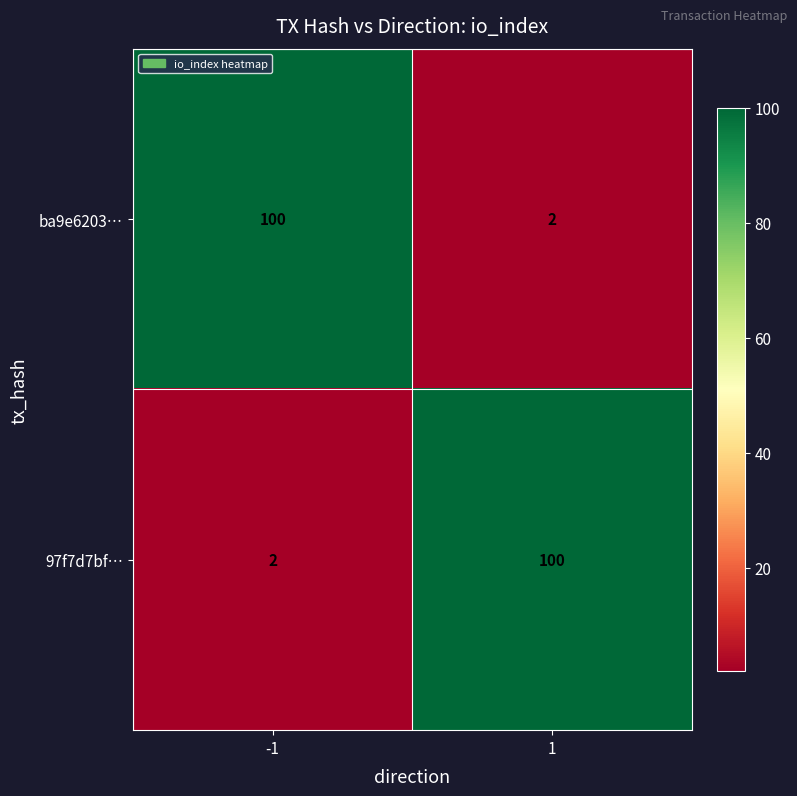

What is the maximum value shown in the chart?

100